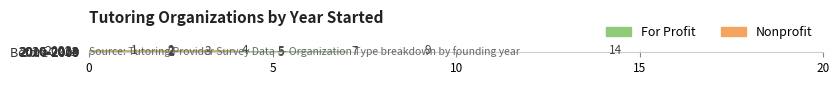

List the series in order of their peak value, highest first.

For Profit, Nonprofit